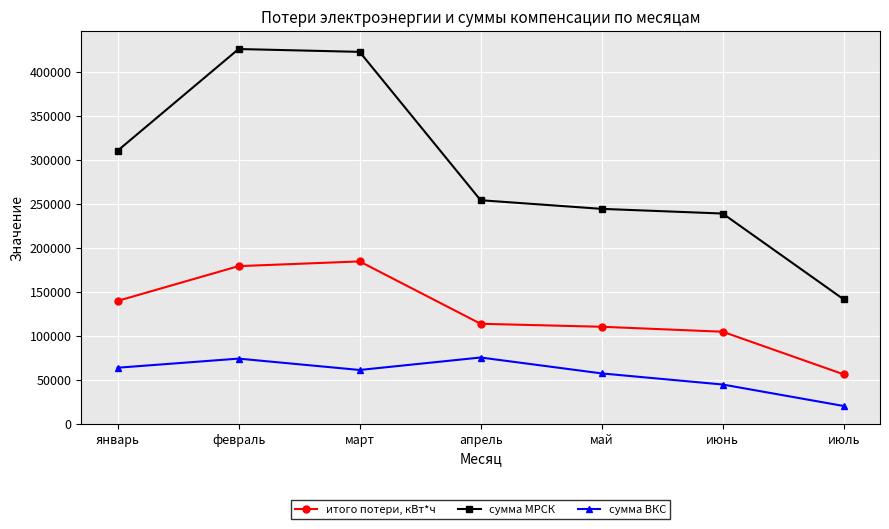

Read the сумма ВКС value at февраль.

74073.1